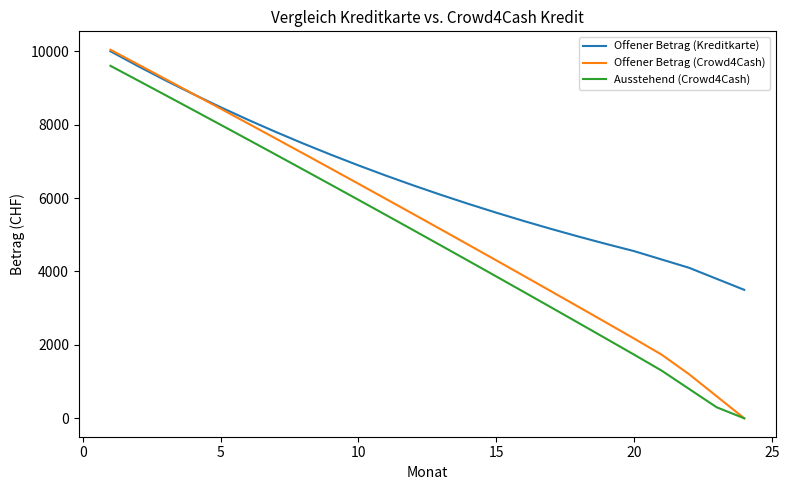

Is this an area chart (filled region under the line)?

No